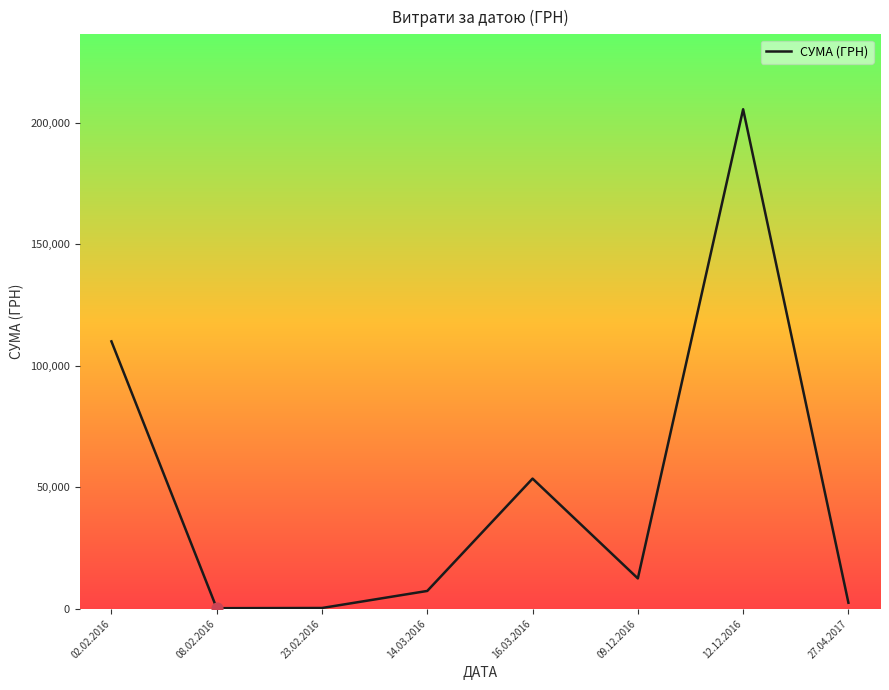

What is the change in value from 02.02.2016 to 14.03.2016?

-102708.8